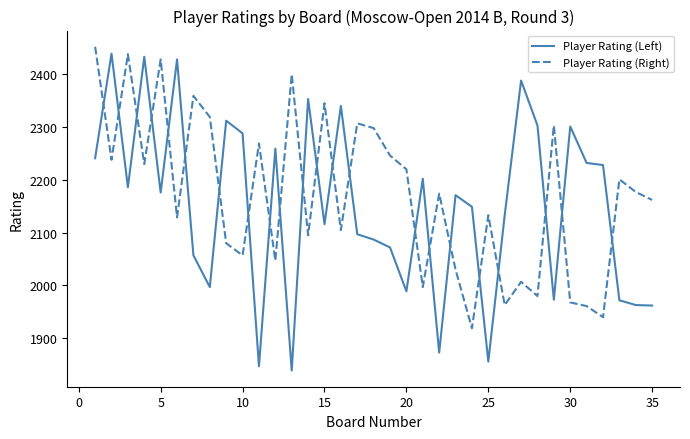

What is the greatest value displayed?

2452